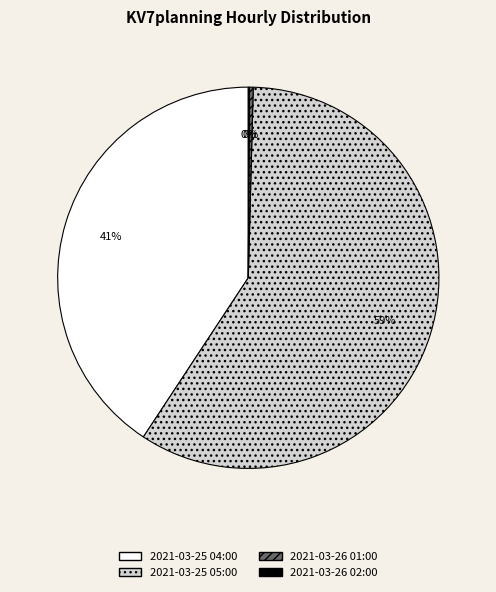

Is it true that 2021-03-25 05:00 is 72% of the pie?

False